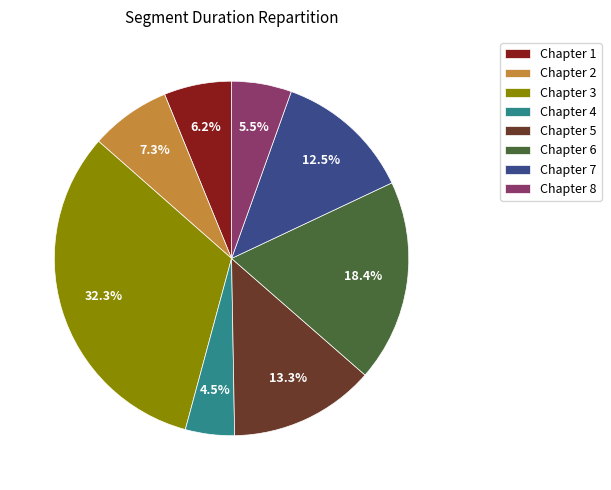

To the nearest percent, what is the difference between the Chapter 4 and Chapter 6 slice percentages?

14%